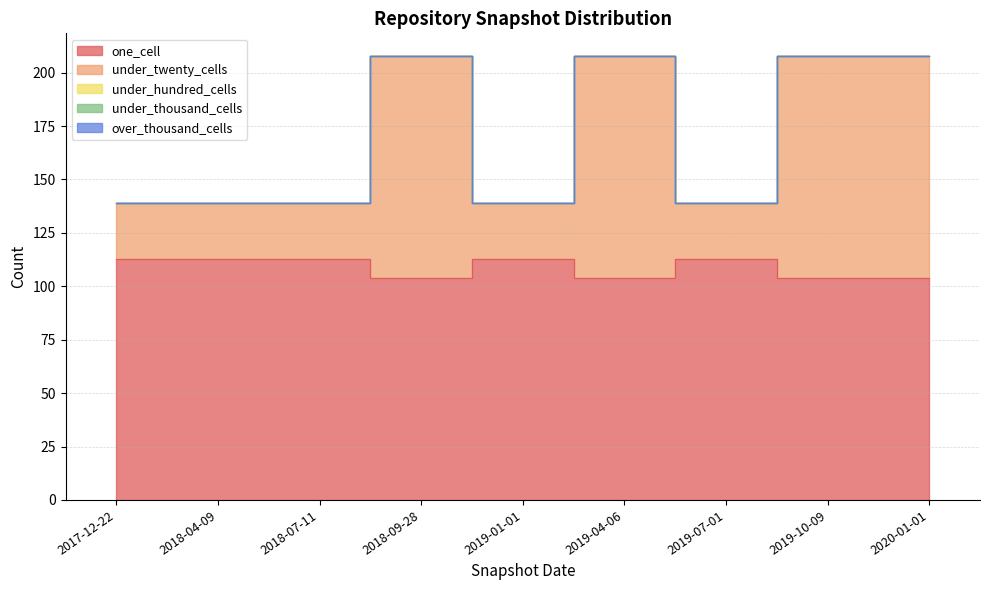

At which category is the sum across all series the highest?

2018-09-28